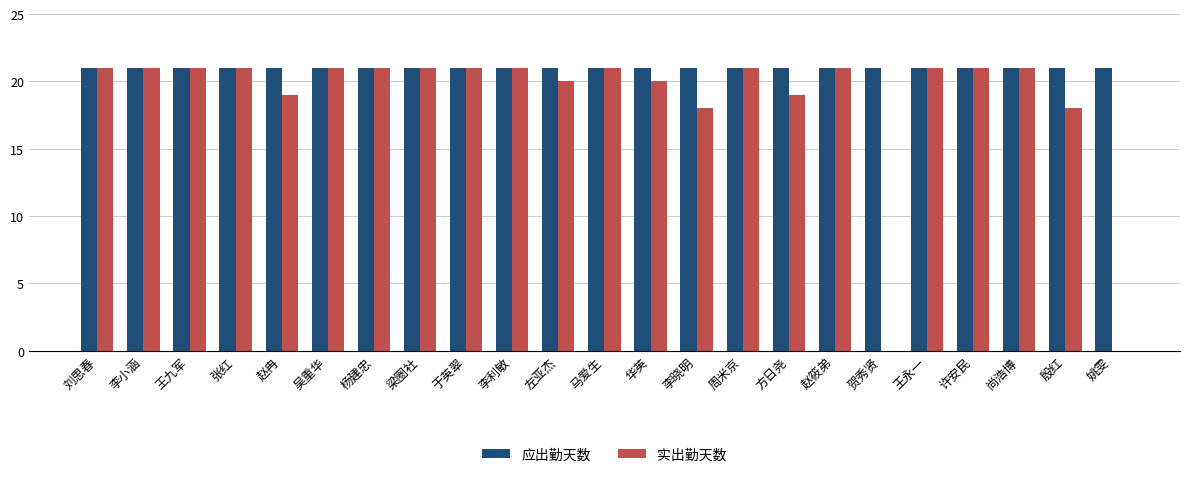

Between 李小涵 and 华英, which series saw the biggest shift?

实出勤天数